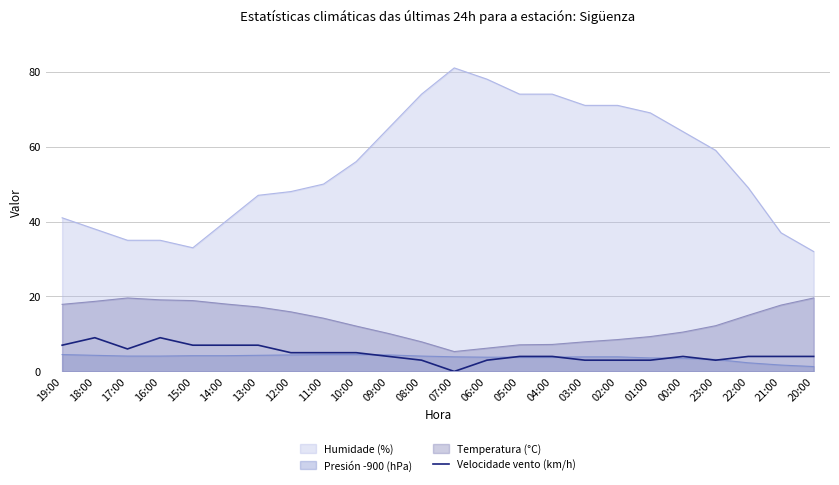

What is the greatest value displayed?

81.0